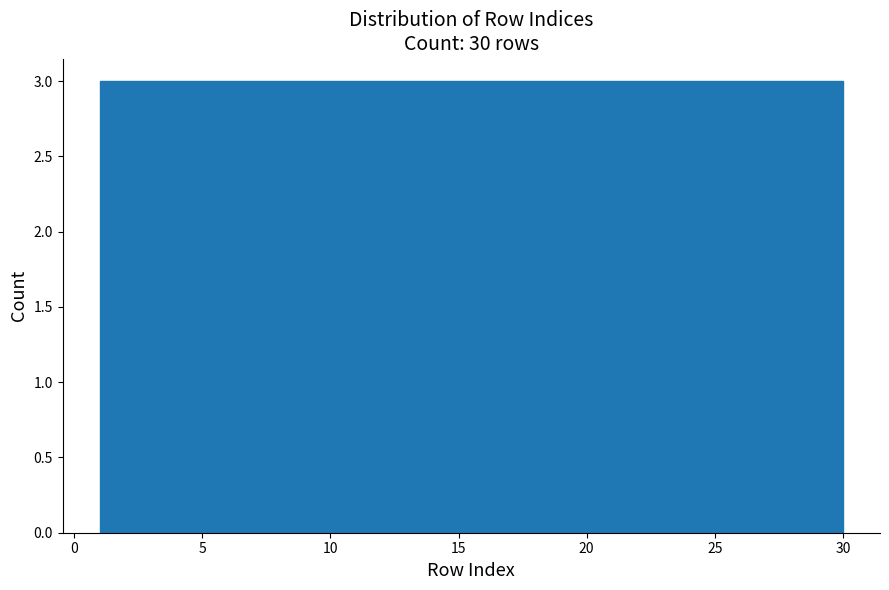

Reading left to right, list every bar in this chart as the range it spans on the x-axis followed by its height. Neither the bar edges nor the heights are printed on the chart, so give them approximately, as read against the axes.

1.0 to 3.9: 3
3.9 to 6.8: 3
6.8 to 9.7: 3
9.7 to 12.6: 3
12.6 to 15.5: 3
15.5 to 18.4: 3
18.4 to 21.3: 3
21.3 to 24.2: 3
24.2 to 27.1: 3
27.1 to 30.0: 3